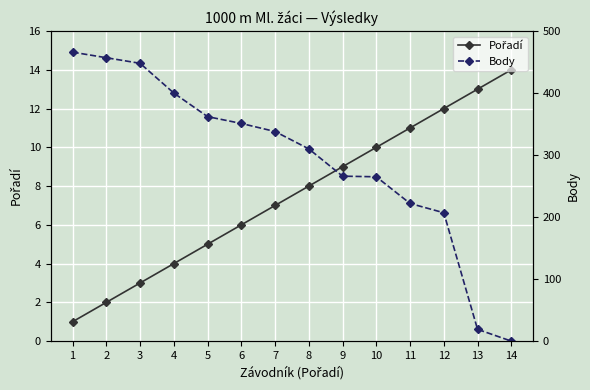

Which series has the largest range (max minus min)?

Body